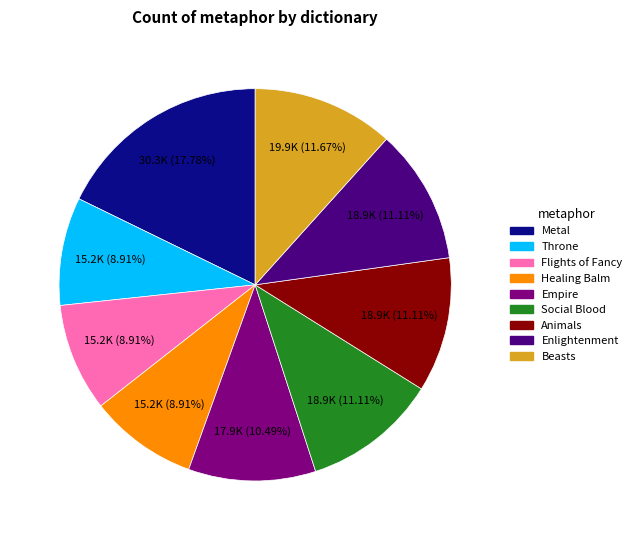

Does any single category account for the majority?

No